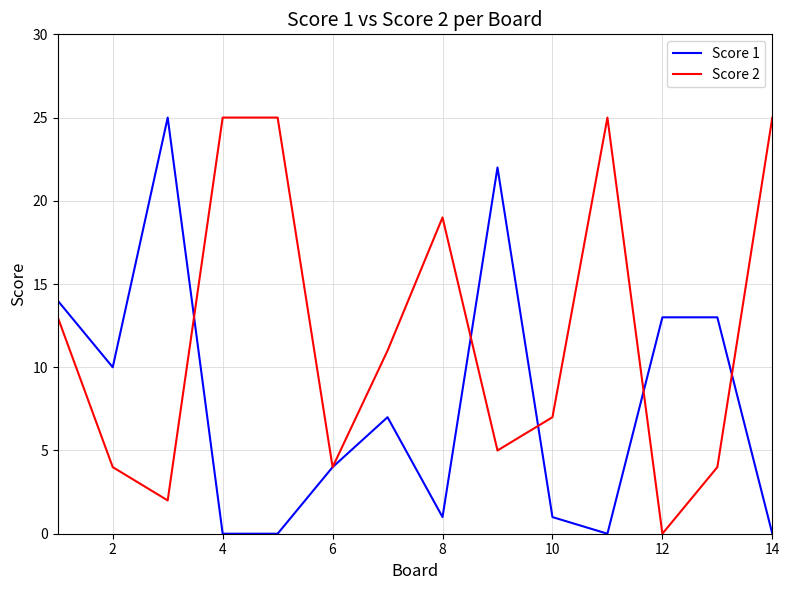

What is the maximum value shown in the chart?

25